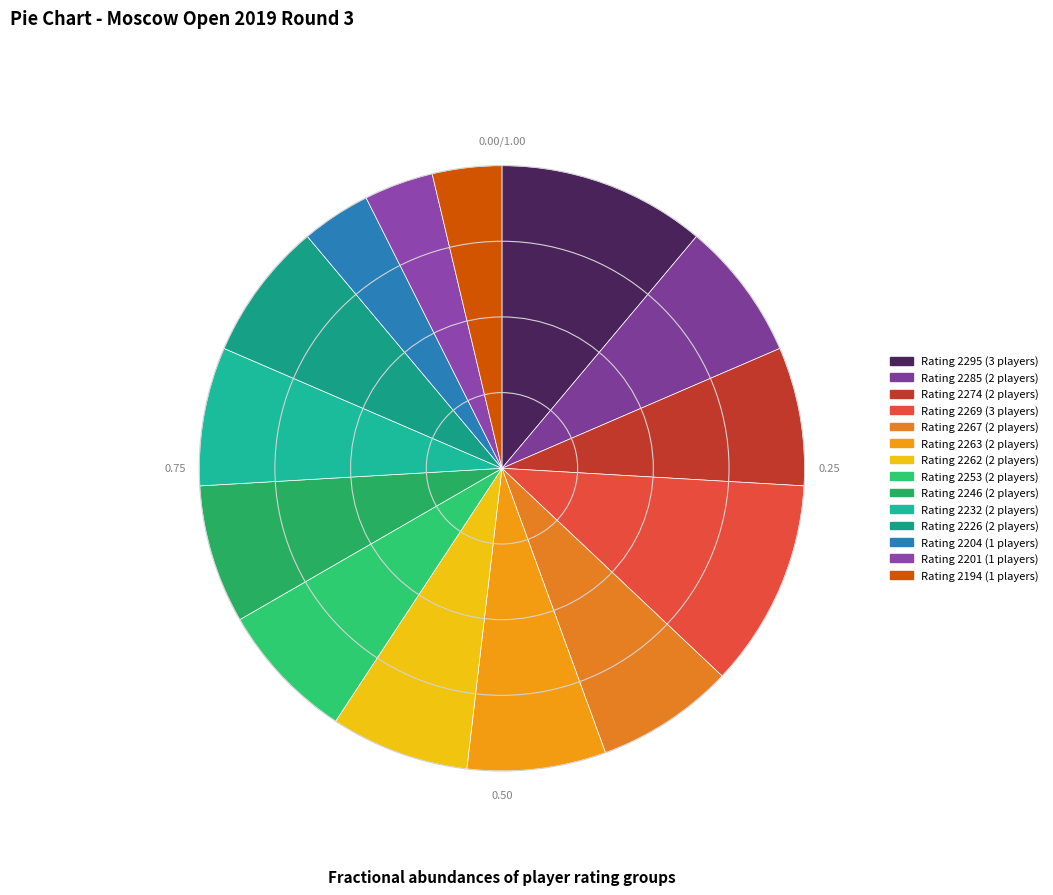

Count the number of slices in the pie.

14